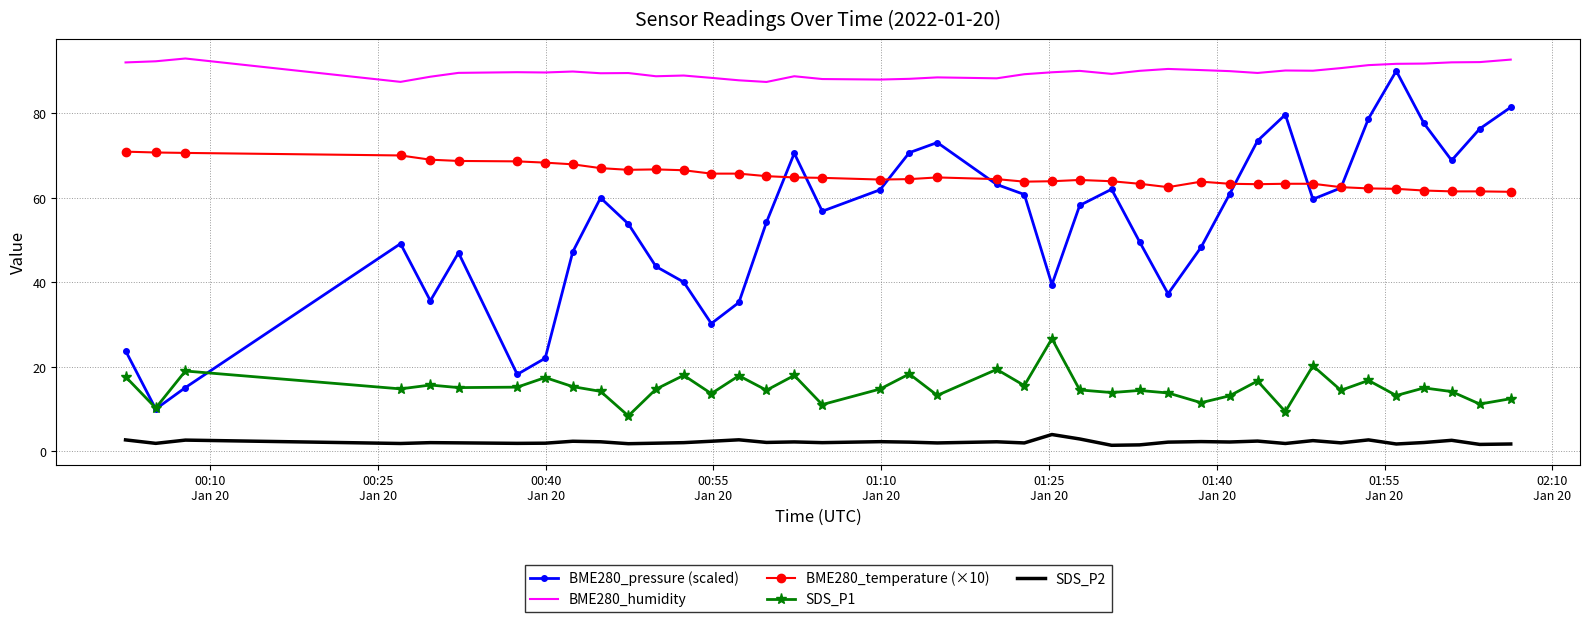

Which series has the widest spread of values?

BME280_pressure (scaled)